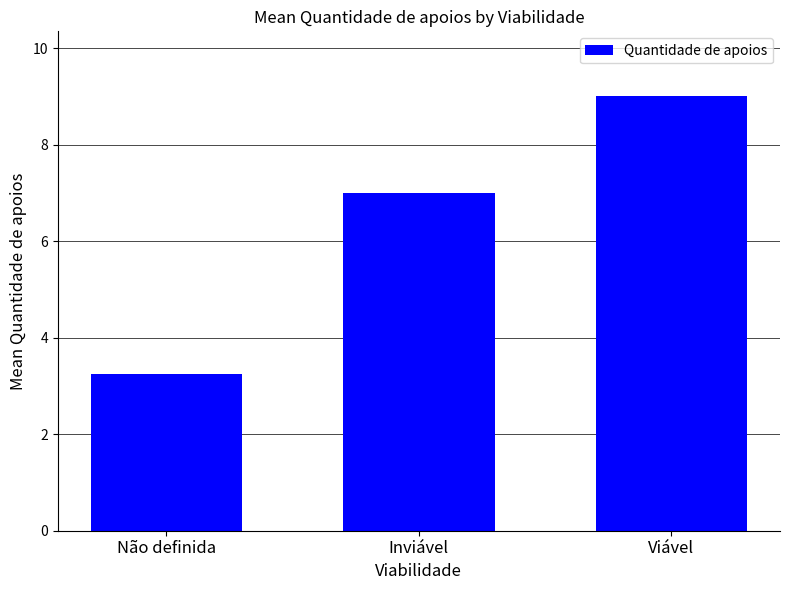

What is the approximate value at Inviável?

7.0